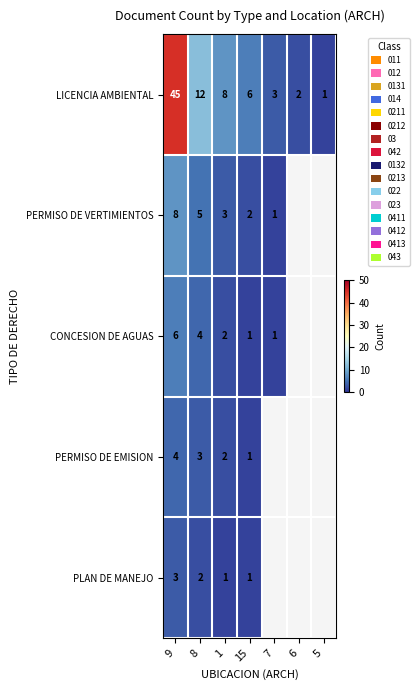

What is the greatest value displayed?

45.0